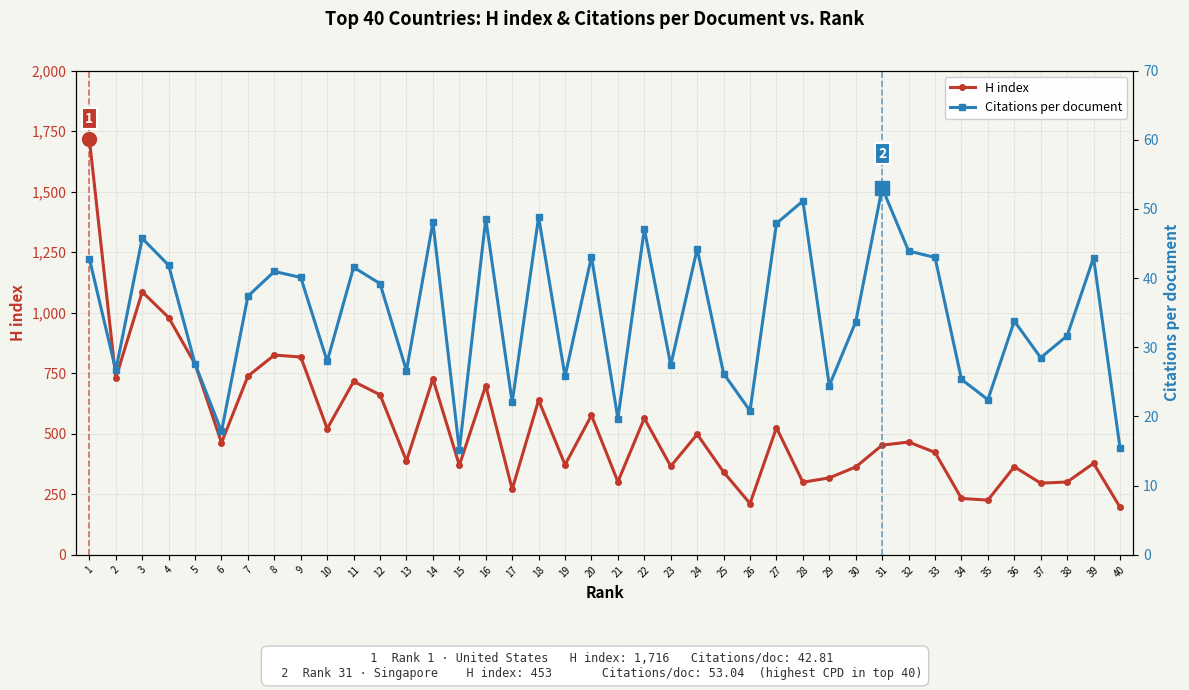

How many lines are shown in the chart?

2